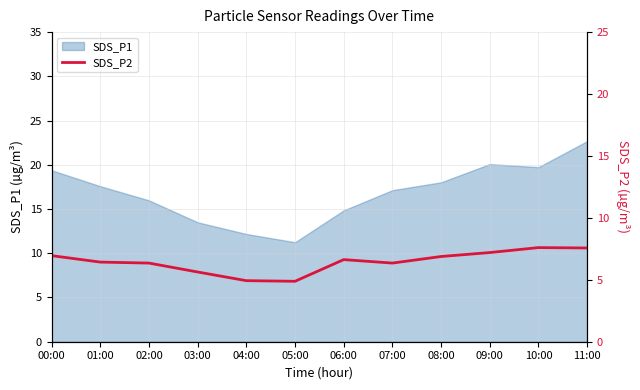

Which has a higher value, 04:00 or 00:00?

00:00